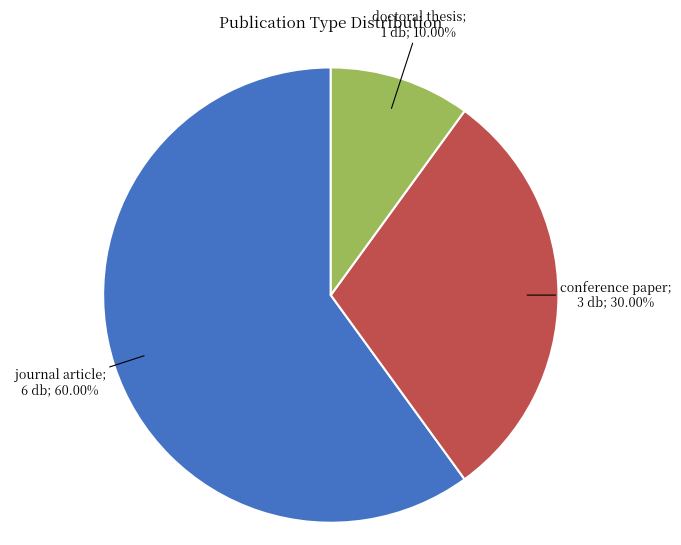

Does any single category account for the majority?

Yes